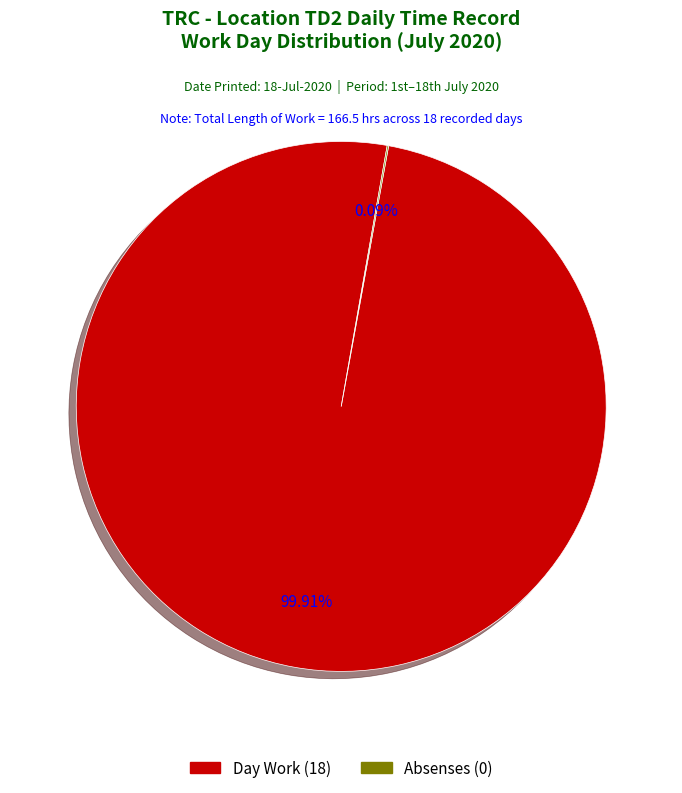

Is there any slice that represents more than half of the pie?

Yes